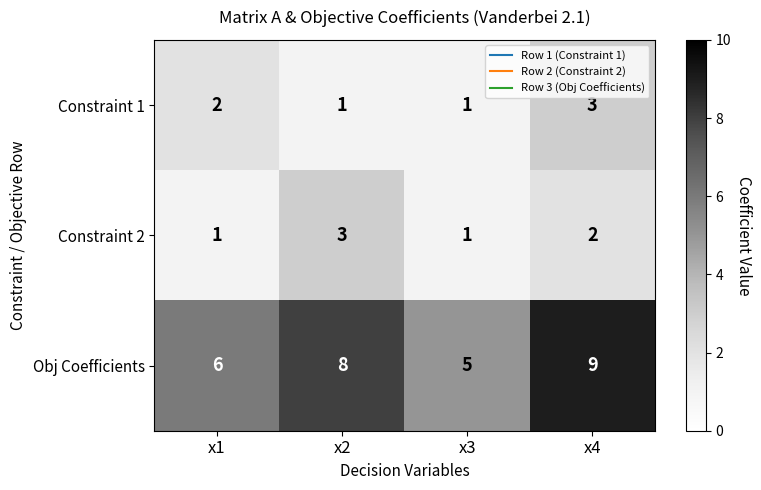

The Constraint 2 series shows 2 at x4. True or false?

True